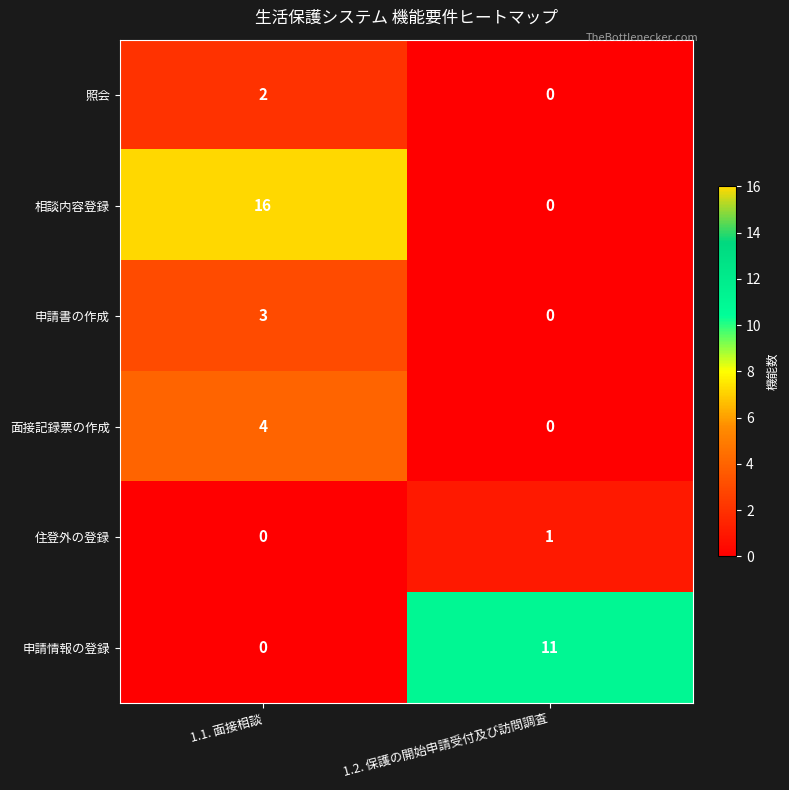

What is the highest value of the 相談内容登録 series?

16